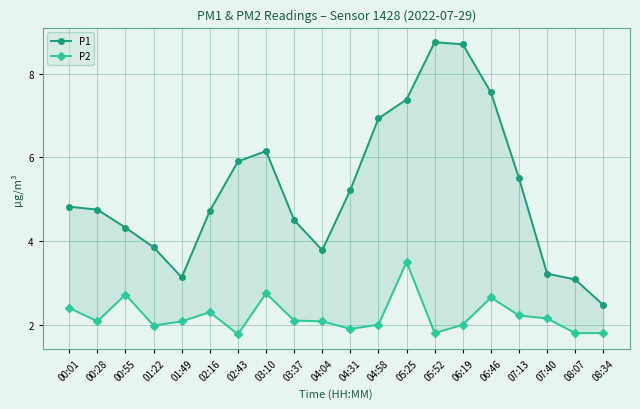

At which label does P1 first exceed 4?

00:01